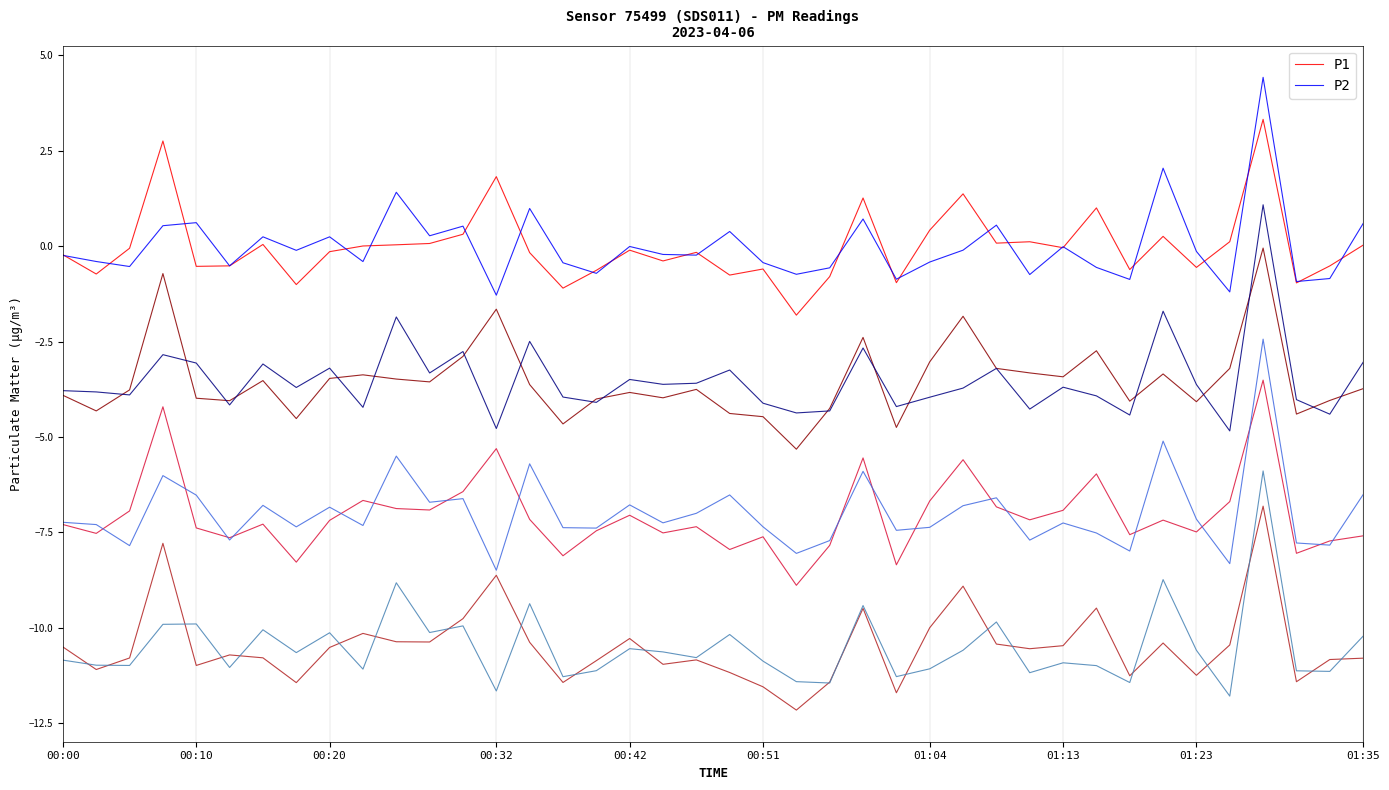

What is the label of the 18th point from the right?

22